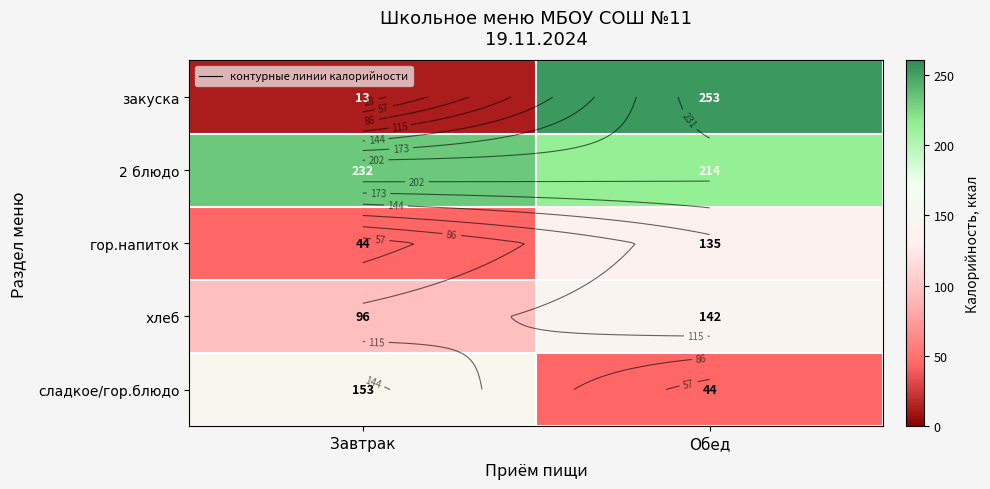

True or false: хлеб has a value of 133 at Завтрак.

False